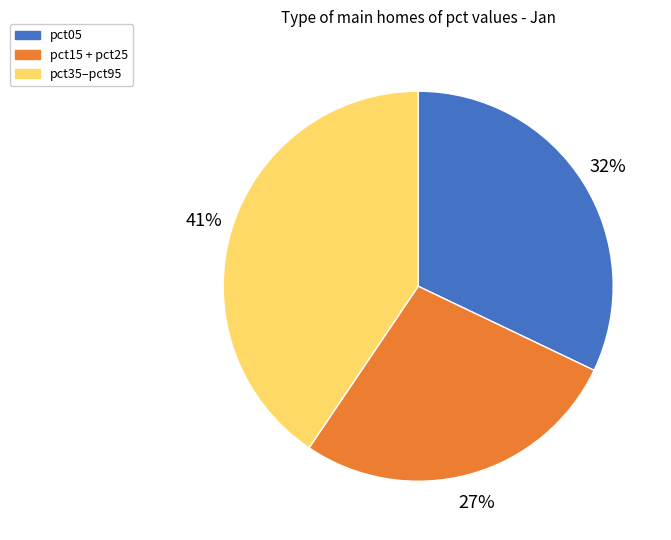

To the nearest percent, what is the average slice percentage?

33%